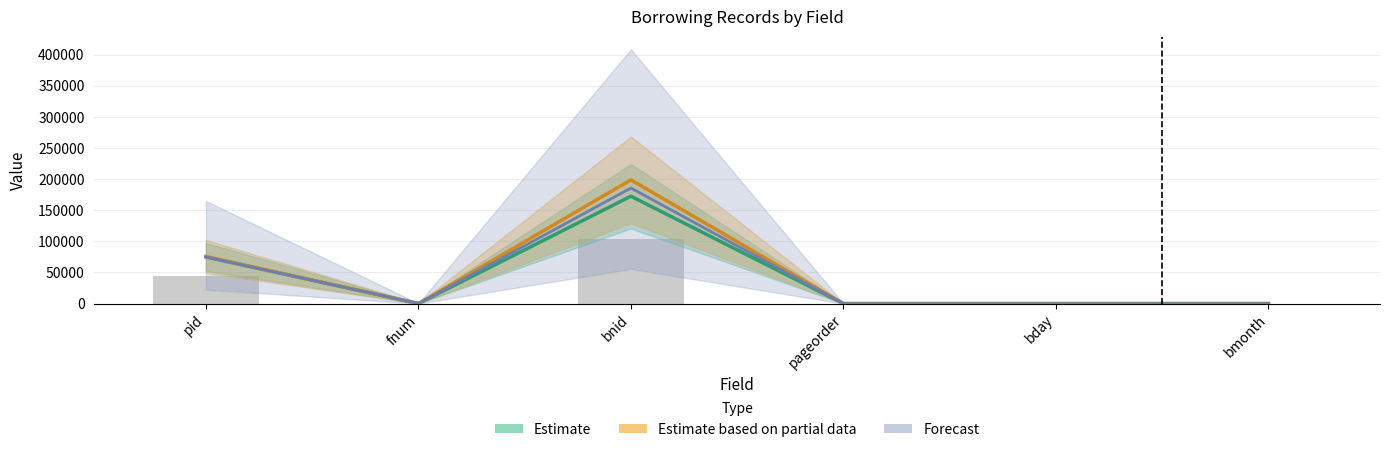

What is the difference between the highest and lowest values at bday?

23.0